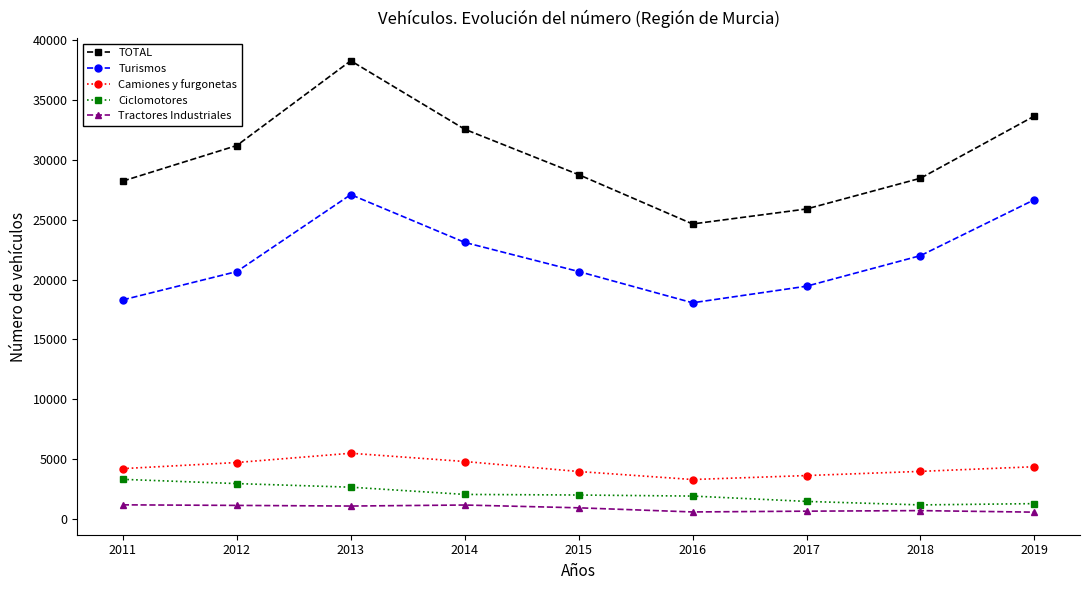

What is the total value across all series at 2012?

60653